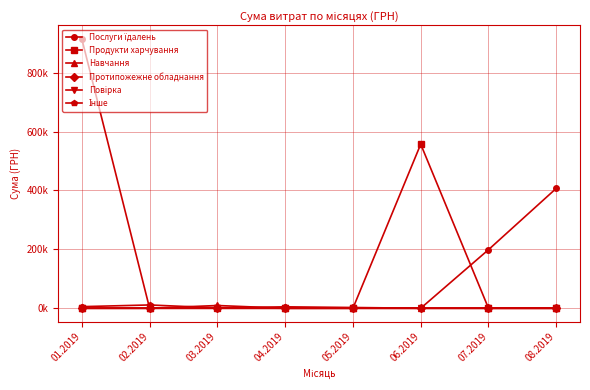

Which has a higher value, 06.2019 or 08.2019?

08.2019